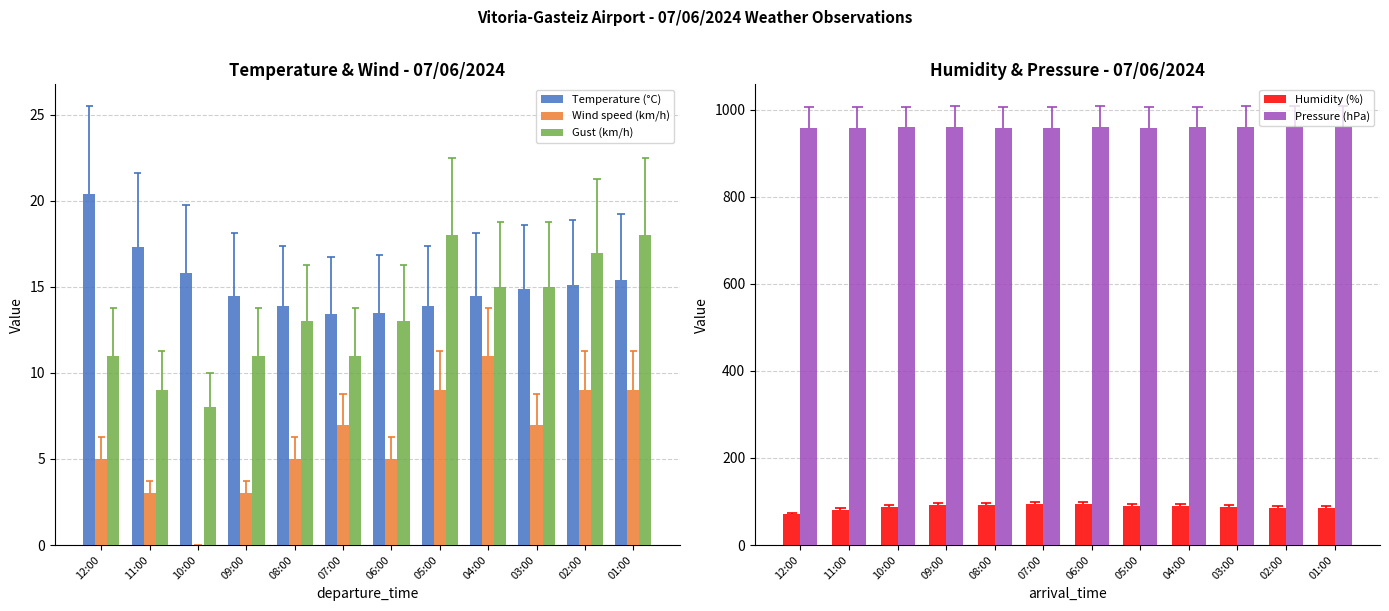

Reading right to left, what are all the values shown in this chart?

Temperature (°C): 15.4	15.1	14.9	14.5	13.9	13.5	13.4	13.9	14.5	15.8	17.3	20.4
Wind speed (km/h): 9.0	9.0	7.0	11.0	9.0	5.0	7.0	5.0	3.0	0.0	3.0	5.0
Gust (km/h): 18.0	17.0	15.0	15.0	18.0	13.0	11.0	13.0	11.0	8.0	9.0	11.0
Humidity (%): 85.0	85.0	88.0	90.0	90.0	95.0	94.0	92.0	93.0	87.0	81.0	71.0
Pressure (hPa): 960.2	960.2	959.9	959.6	959.1	960.1	959.1	959.3	959.9	959.6	959.2	959.0